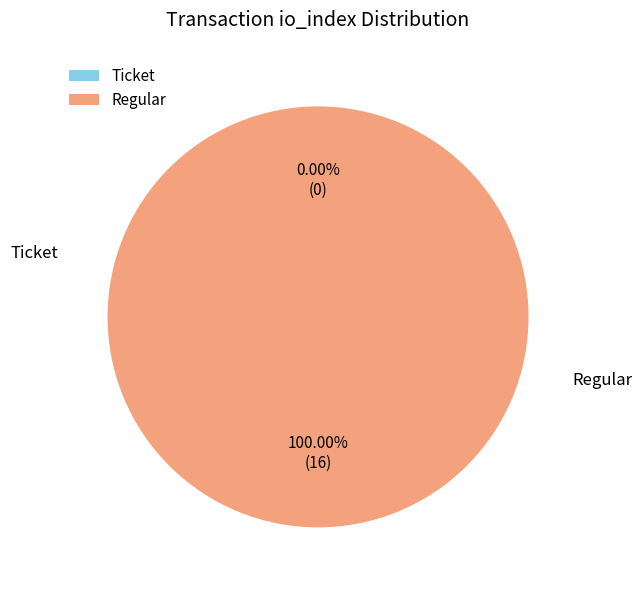

Count the number of slices in the pie.

2